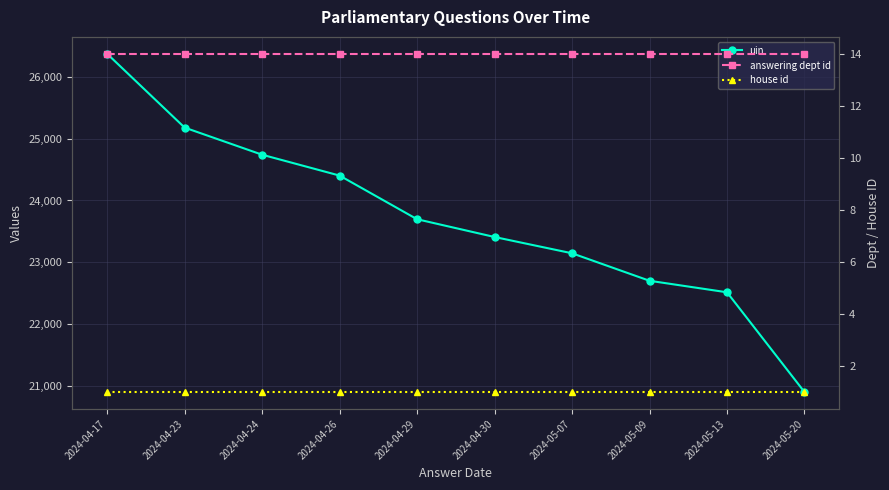

Where is house id nearest to the value 1?

2024-04-17